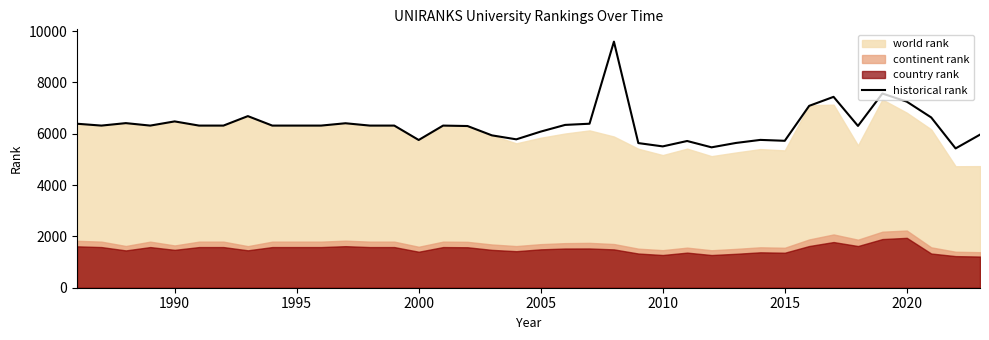

How many interior local valleys (lower than both neighbors) does the data have?

9